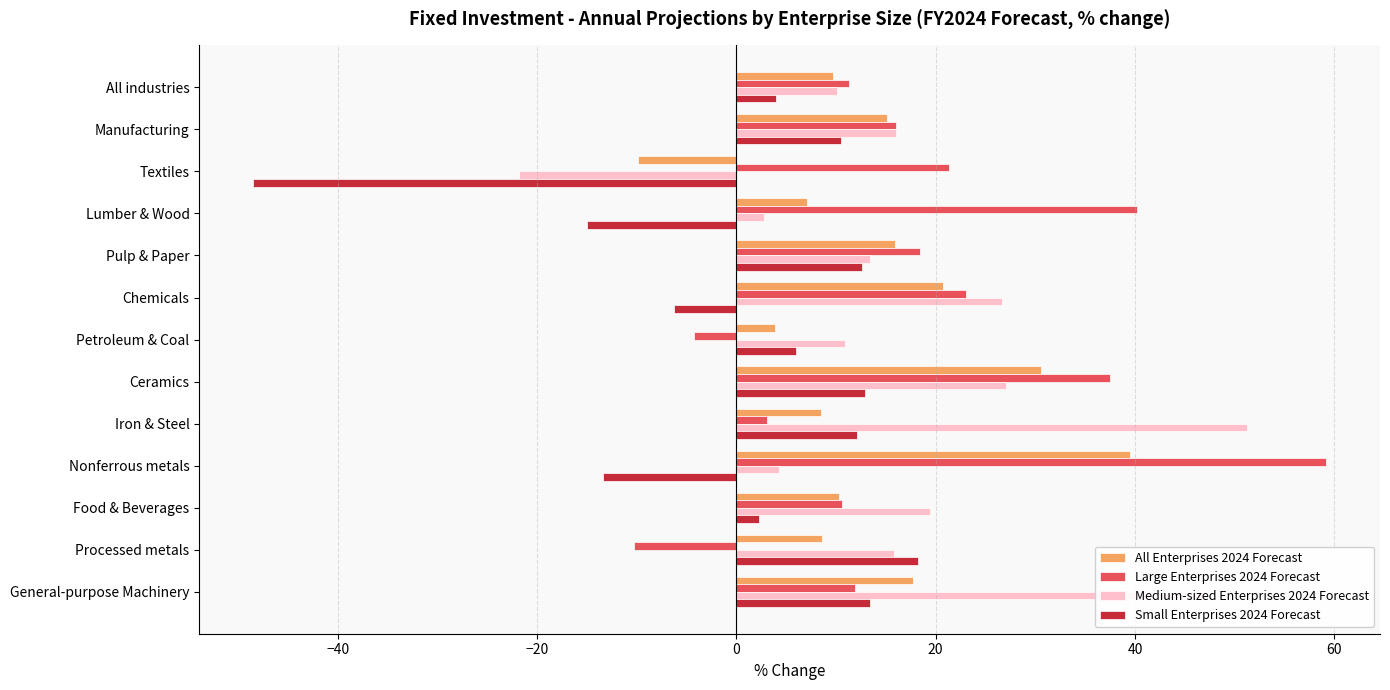

Between Ceramics and Iron & Steel, which series saw the biggest shift?

Large Enterprises 2024 Forecast